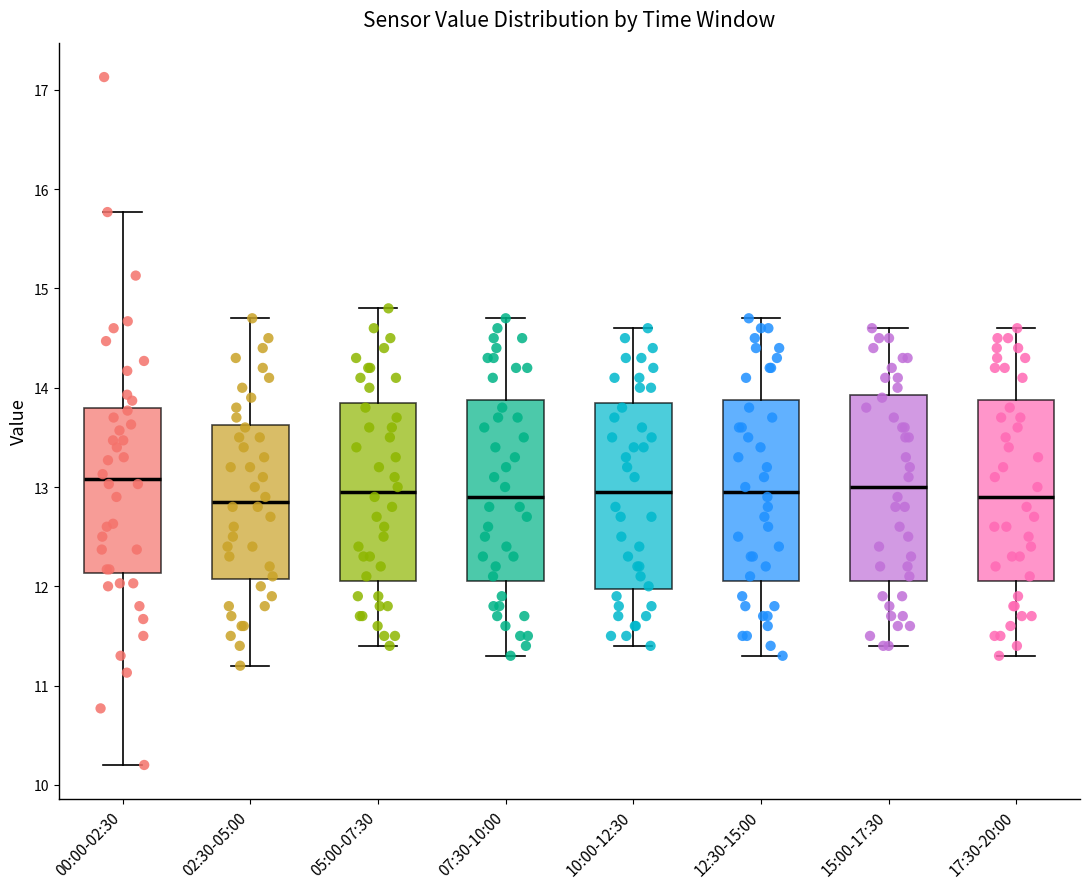

Reading left to right, read every box against the y-axis: the position of its median line, the range the box covers, and the ends of its whiskers. The values are not printed on the chart, so give them approximately, as read against the axis.

00:00-02:30: median 13.1, box 12.1 to 13.8, whiskers 10.2 to 15.8
02:30-05:00: median 12.9, box 12.1 to 13.6, whiskers 11.2 to 14.7
05:00-07:30: median 13.0, box 12.1 to 13.9, whiskers 11.4 to 14.8
07:30-10:00: median 12.9, box 12.1 to 13.9, whiskers 11.3 to 14.7
10:00-12:30: median 13.0, box 12.0 to 13.9, whiskers 11.4 to 14.6
12:30-15:00: median 13.0, box 12.1 to 13.9, whiskers 11.3 to 14.7
15:00-17:30: median 13.0, box 12.1 to 13.9, whiskers 11.4 to 14.6
17:30-20:00: median 12.9, box 12.1 to 13.9, whiskers 11.3 to 14.6